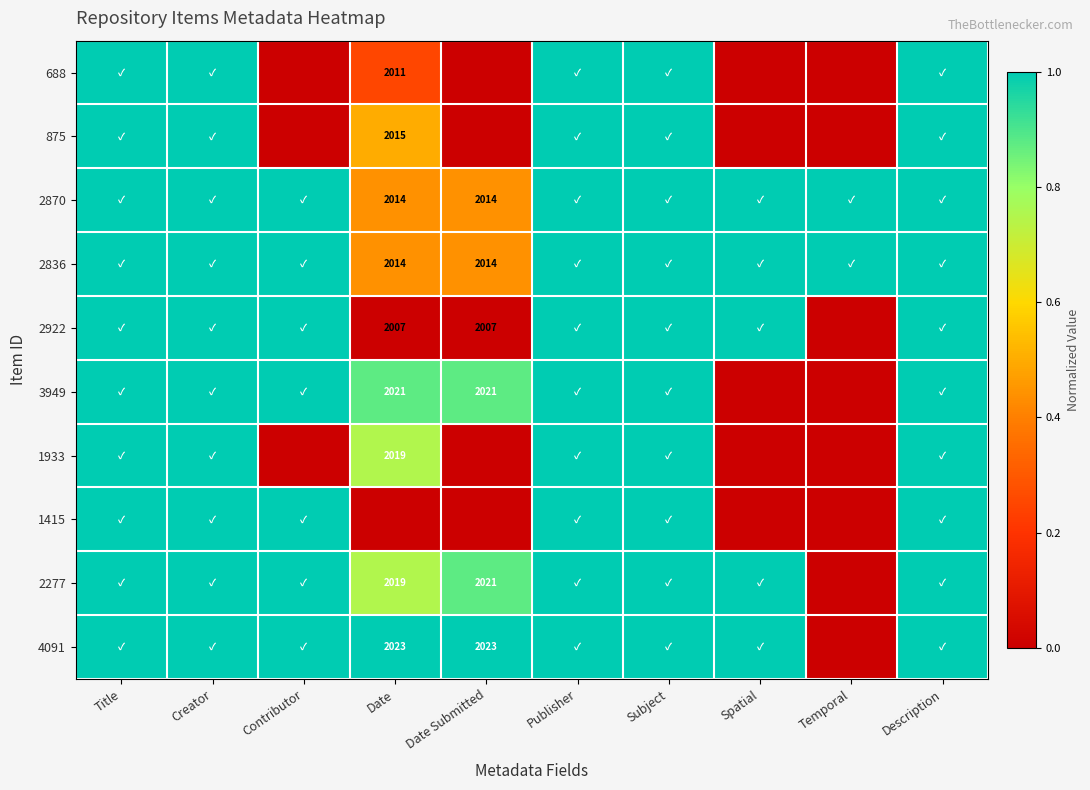

Is it true that 4091 equals 0.7 at Date?

False